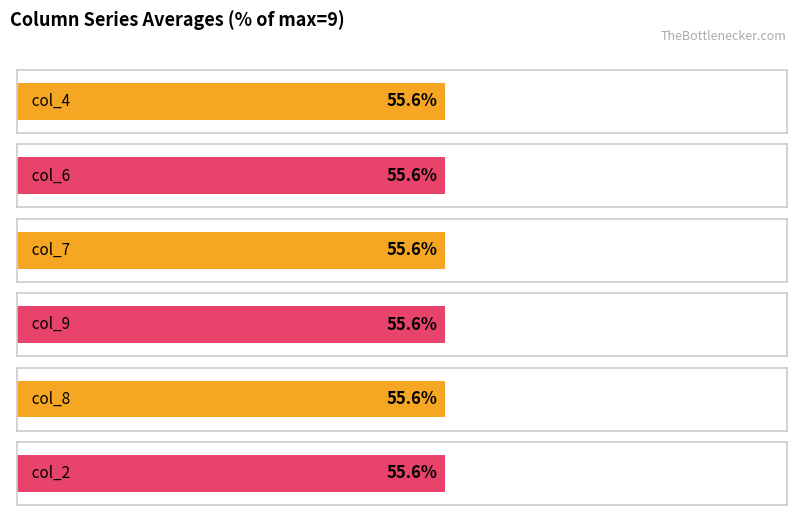

How many data points in col_7 are above 5?

4